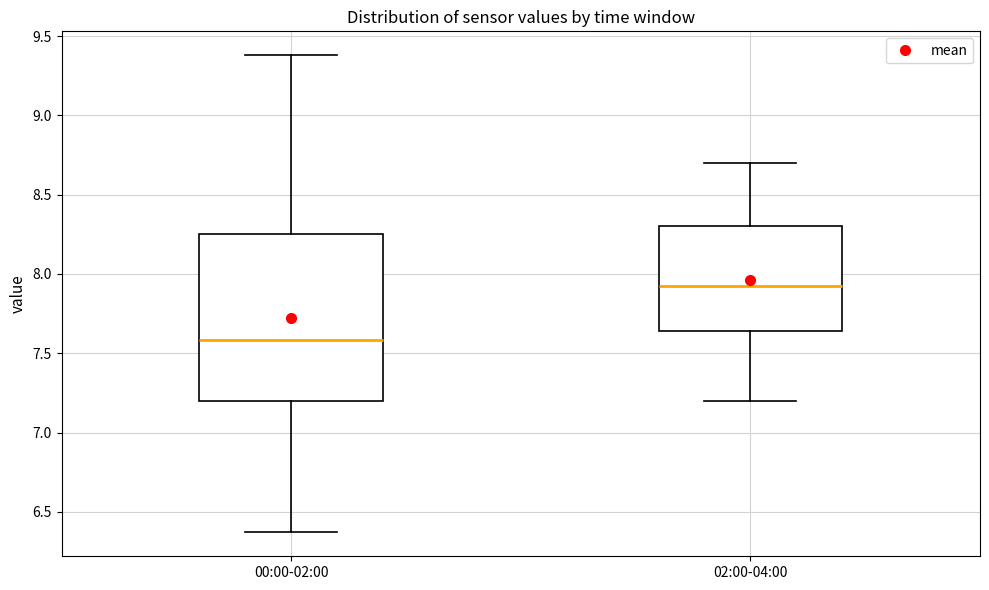

Which box's median line is the highest?

02:00-04:00